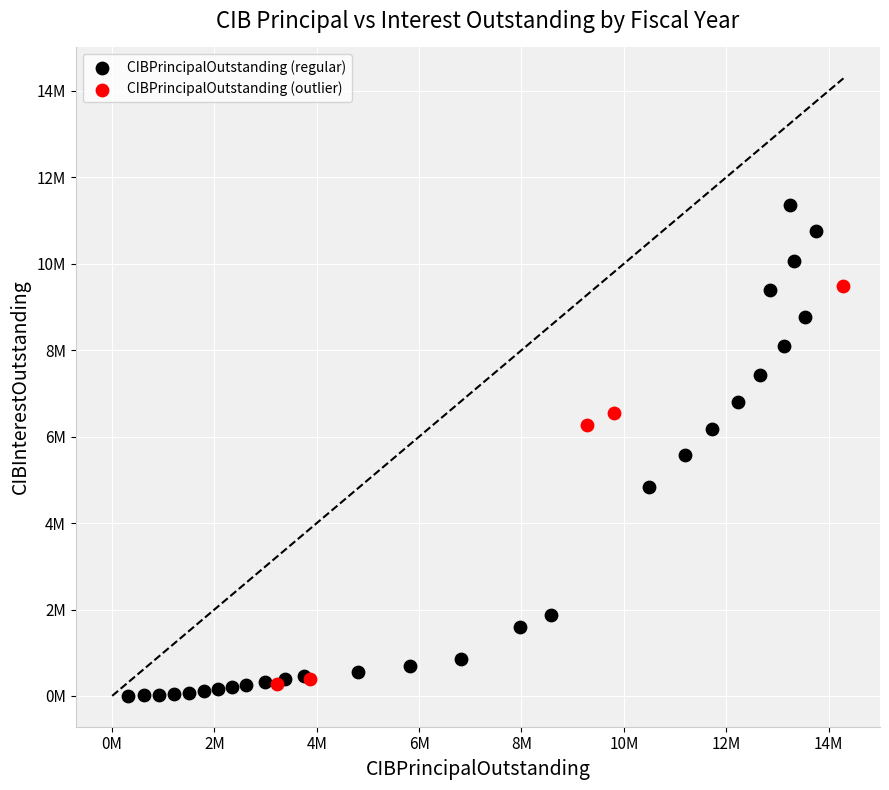

Which series has the widest spread of Y values?

CIBPrincipalOutstanding (regular)